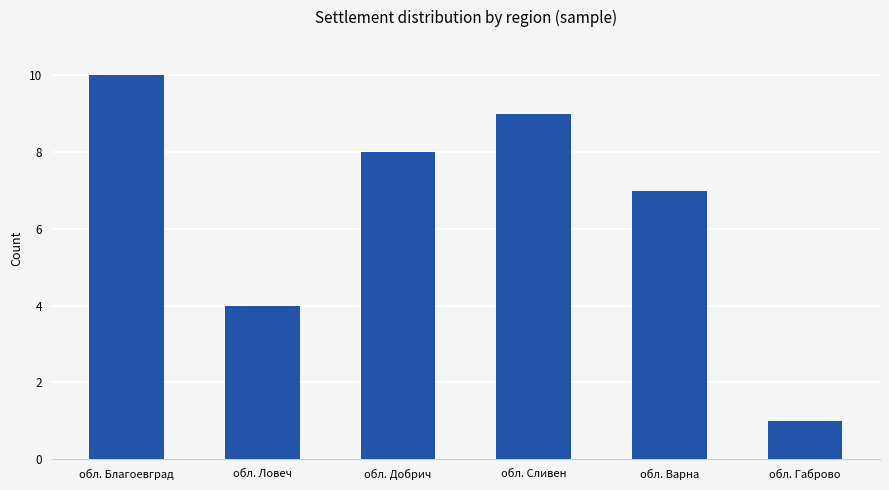

Reading right to left, list all the values displayed in this chart.

1	7	9	8	4	10